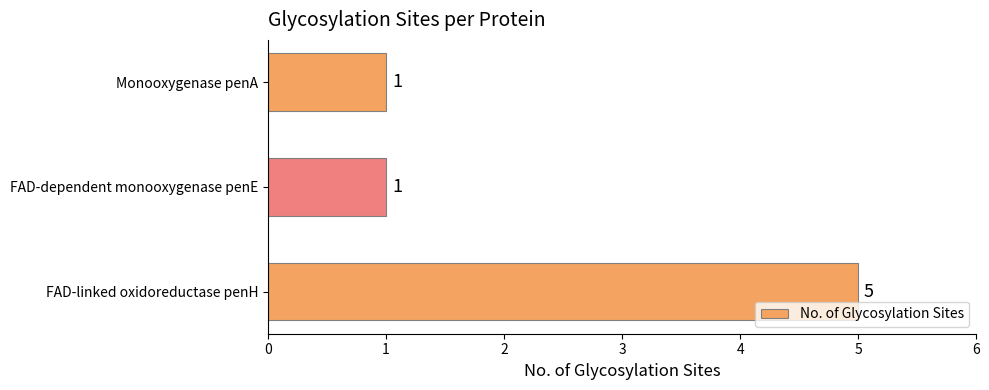

The chart shows a value of 5 at FAD-linked oxidoreductase penH. True or false?

True